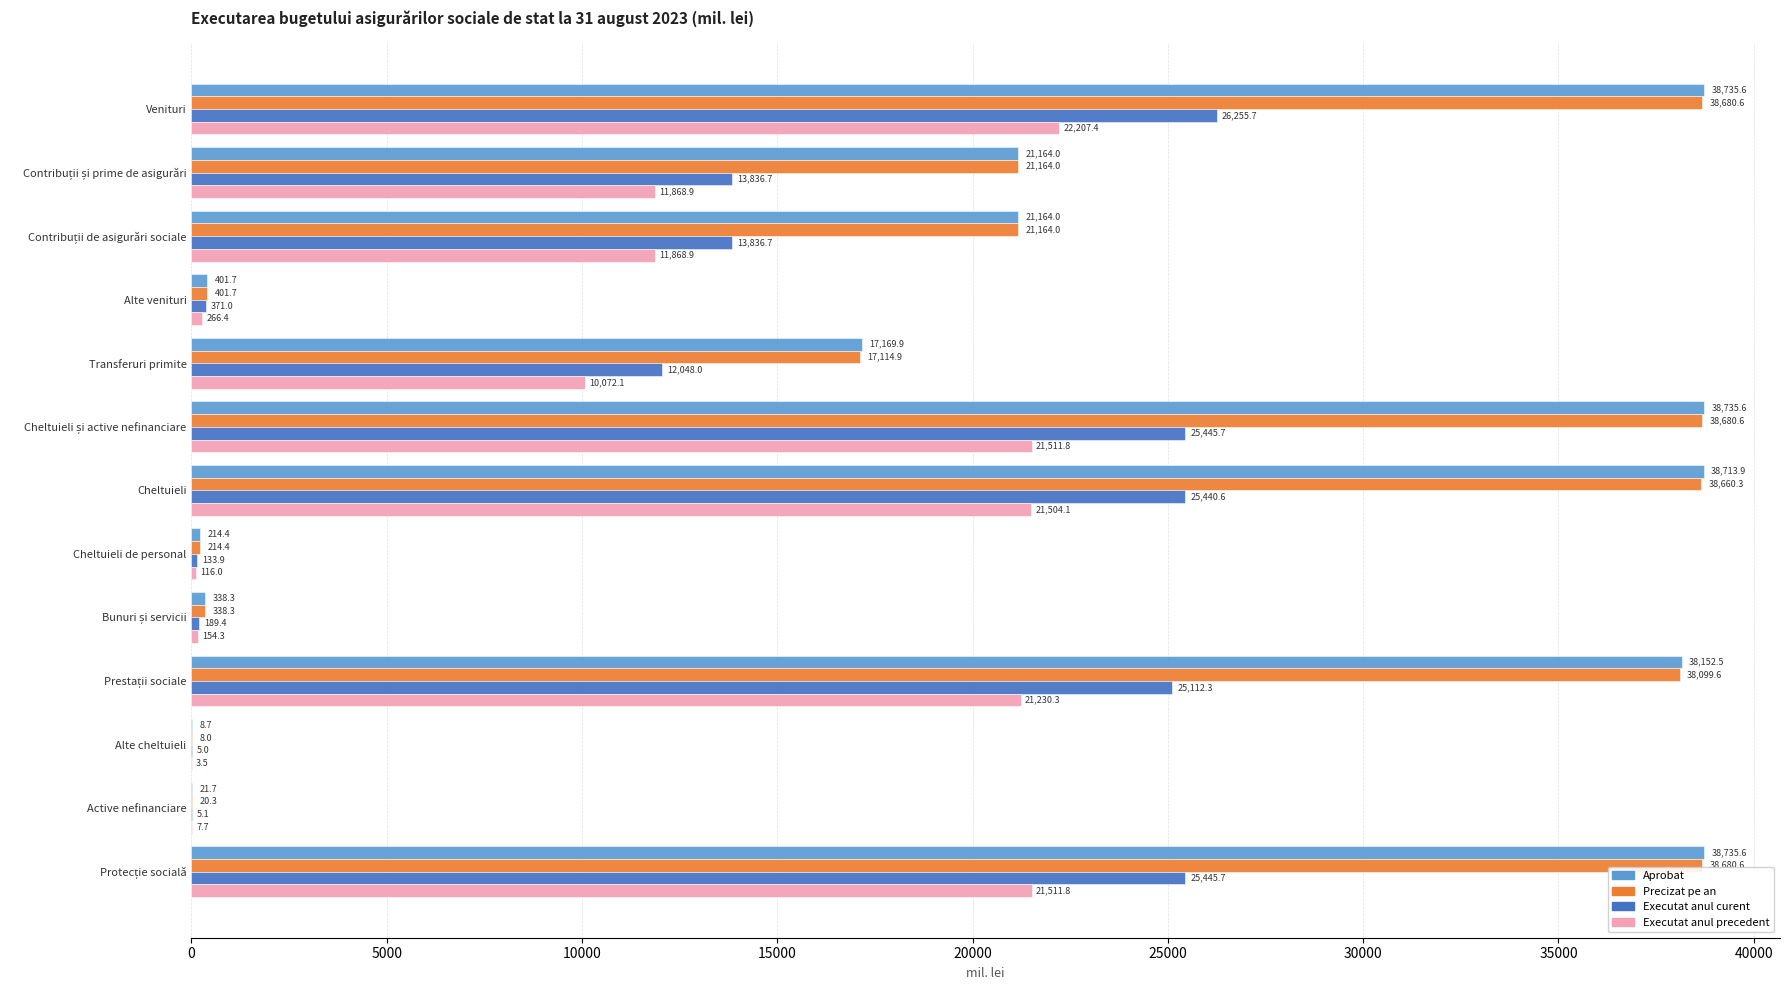

What are all the series names shown in the legend?

Aprobat, Precizat pe an, Executat anul curent, Executat anul precedent